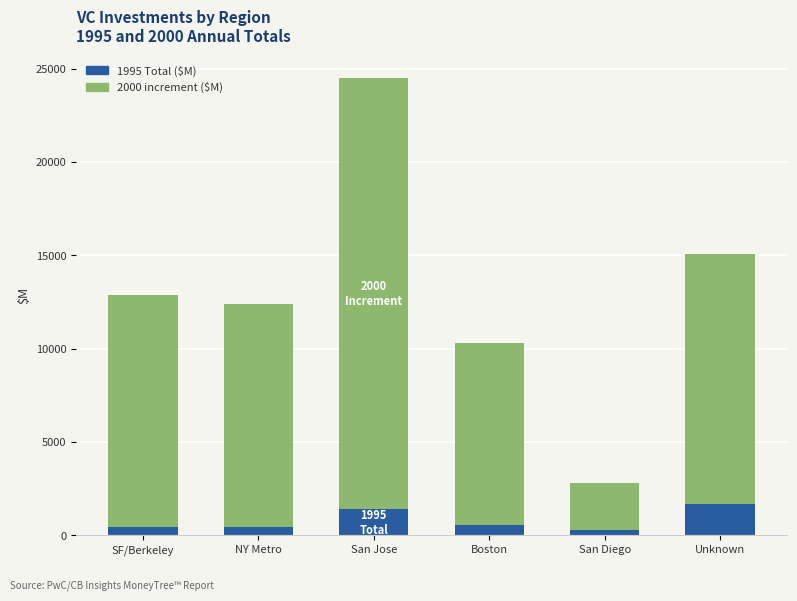

At which category is the sum across all series the highest?

San Jose